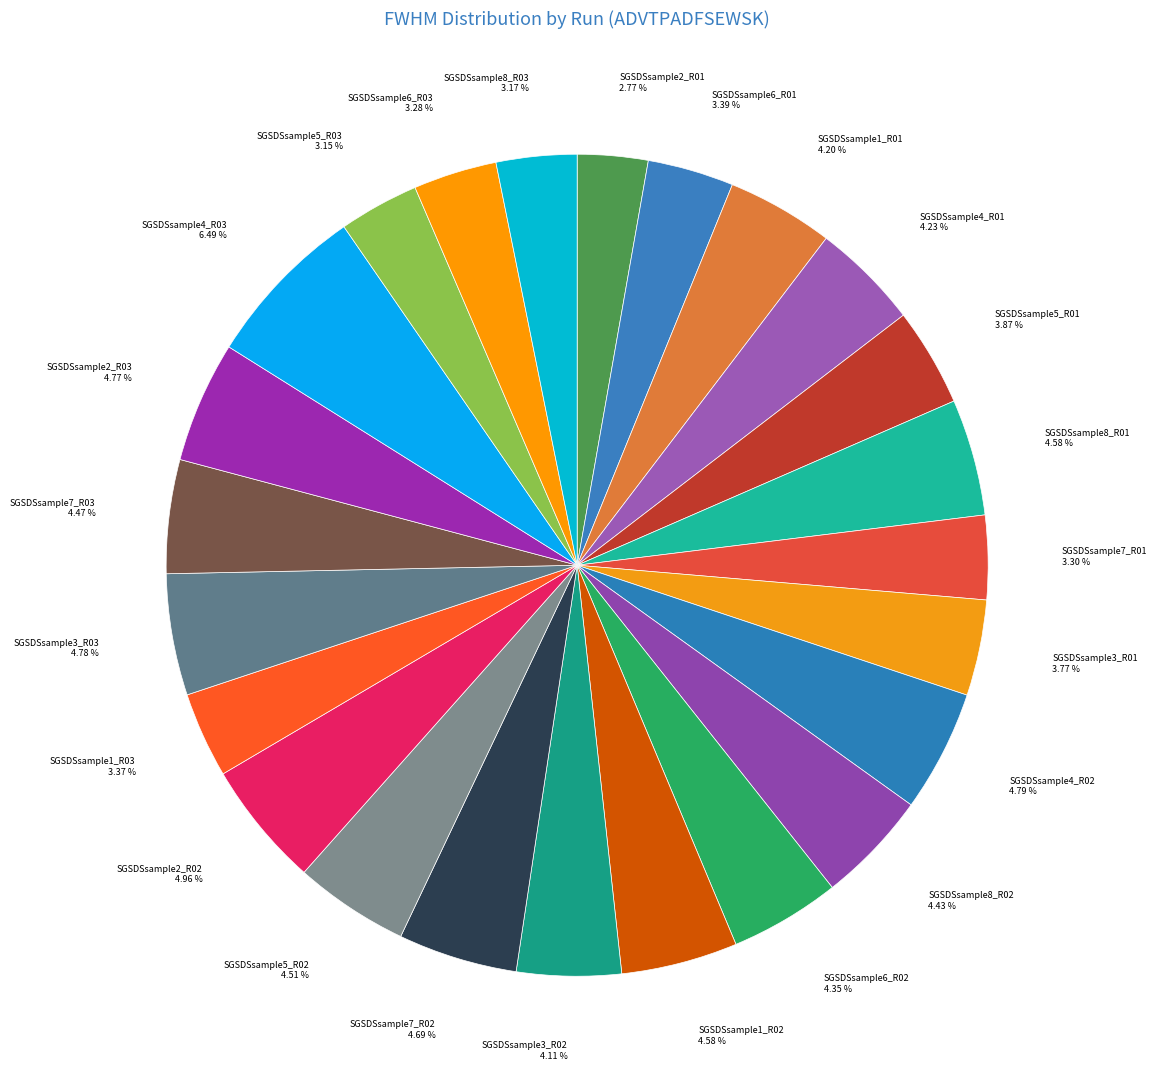

The SGSDSsample2_R03 slice represents 5% of the pie. True or false?

True